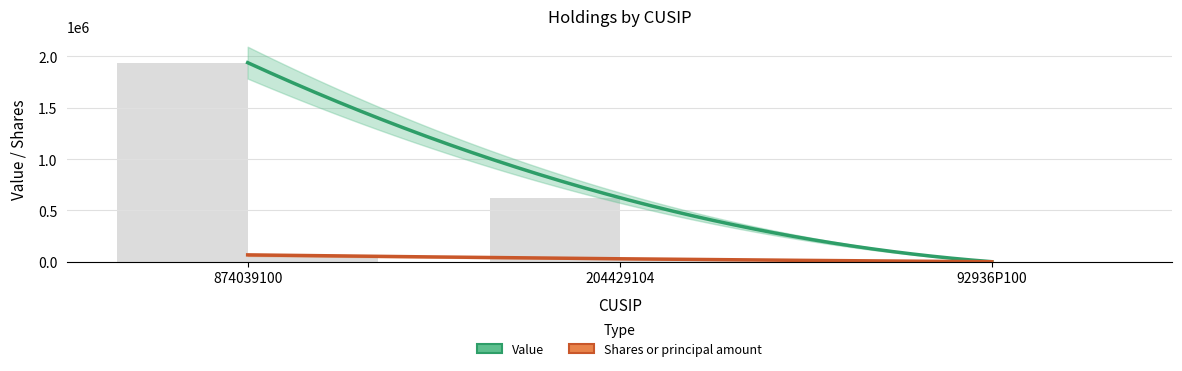

Which label corresponds to the largest value in the chart?

874039100